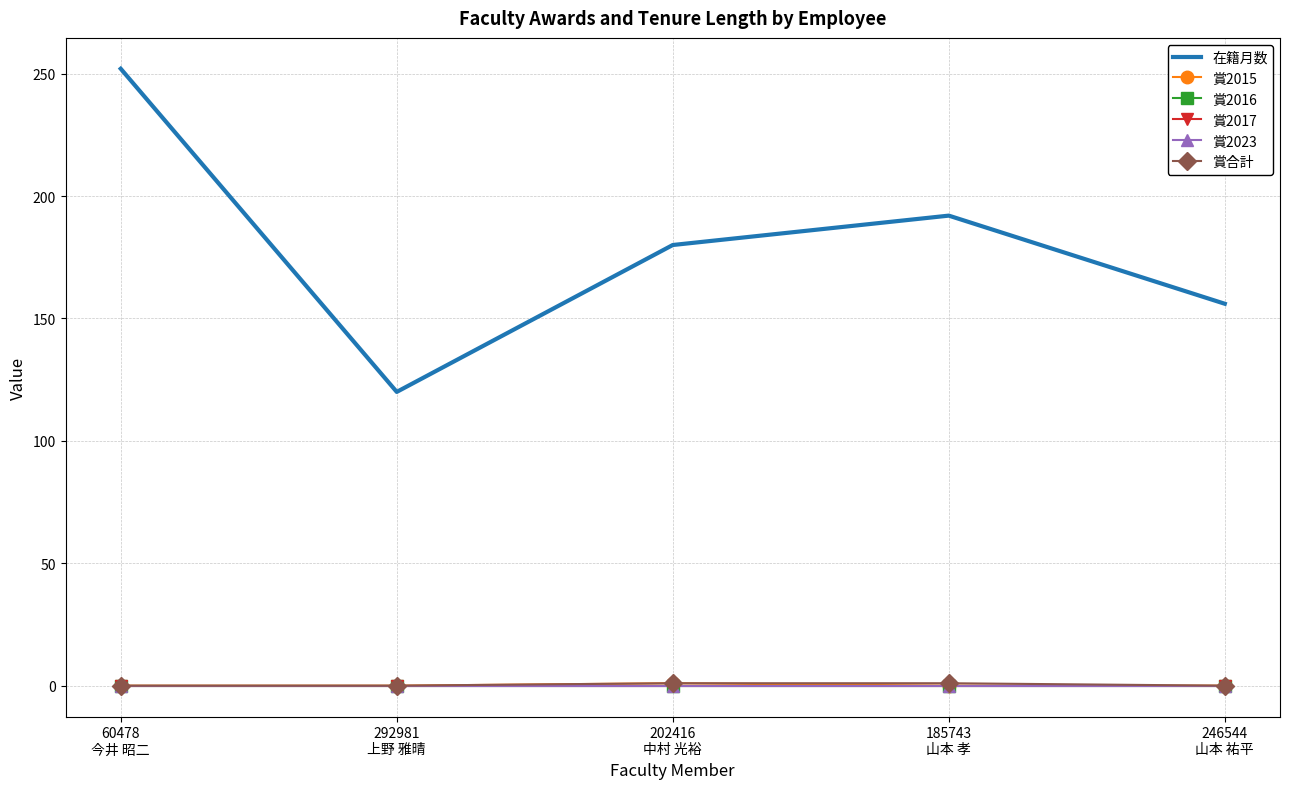

Is the value of 賞2016 at 60478
今井 昭二 greater than the value of 在籍月数 at 246544
山本 祐平?

No